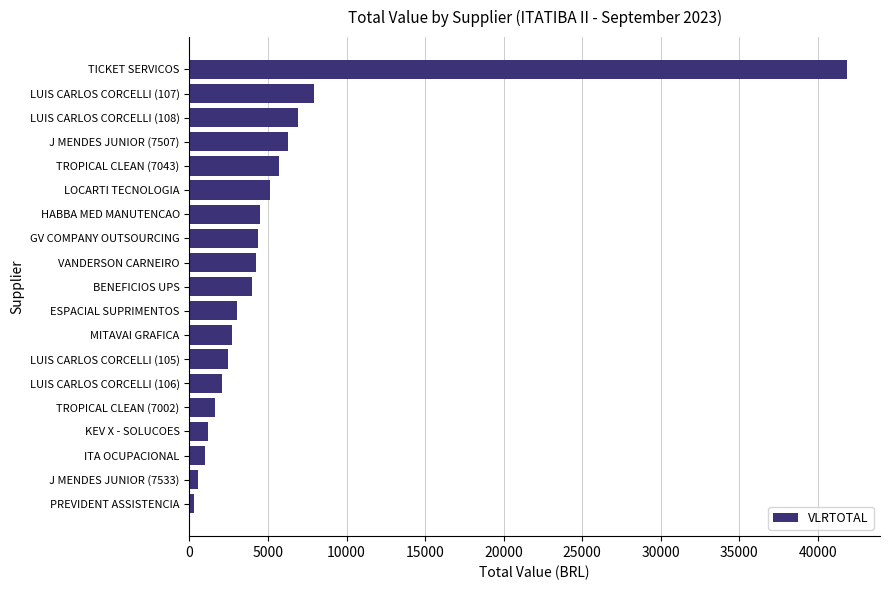

At which label is the value closest to 21071?

LUIS CARLOS CORCELLI (107)